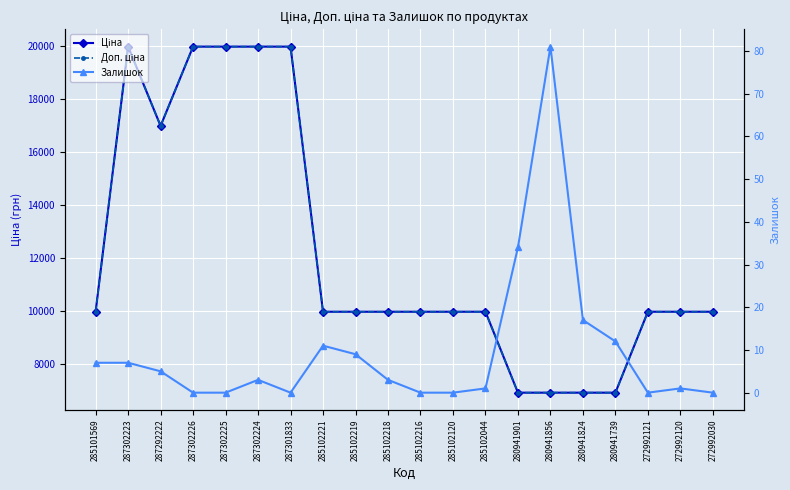

Reading left to right, extract all data points from this chart.

Ціна: 285101569=9975.0	287302223=19964.2	287292222=16976.3	287302226=19964.2	287302225=19964.2	287302224=19964.2	287301833=19964.2	285102221=9975.0	285102219=9975.0	285102218=9975.0	285102216=9975.0	285102120=9975.0	285102044=9975.0	280941901=6925.7	280941856=6925.7	280941824=6925.7	280941739=6925.7	272992121=9975.0	272992120=9975.0	272992030=9975.0
Доп. ціна: 285101569=9975.0	287302223=19964.2	287292222=16976.3	287302226=19964.2	287302225=19964.2	287302224=19964.2	287301833=19964.2	285102221=9975.0	285102219=9975.0	285102218=9975.0	285102216=9975.0	285102120=9975.0	285102044=9975.0	280941901=6925.7	280941856=6925.7	280941824=6925.7	280941739=6925.7	272992121=9975.0	272992120=9975.0	272992030=9975.0
Залишок: 285101569=7.0	287302223=7.0	287292222=5.0	287302226=0.0	287302225=0.0	287302224=3.0	287301833=0.0	285102221=11.0	285102219=9.0	285102218=3.0	285102216=0.0	285102120=0.0	285102044=1.0	280941901=34.0	280941856=81.0	280941824=17.0	280941739=12.0	272992121=0.0	272992120=1.0	272992030=0.0